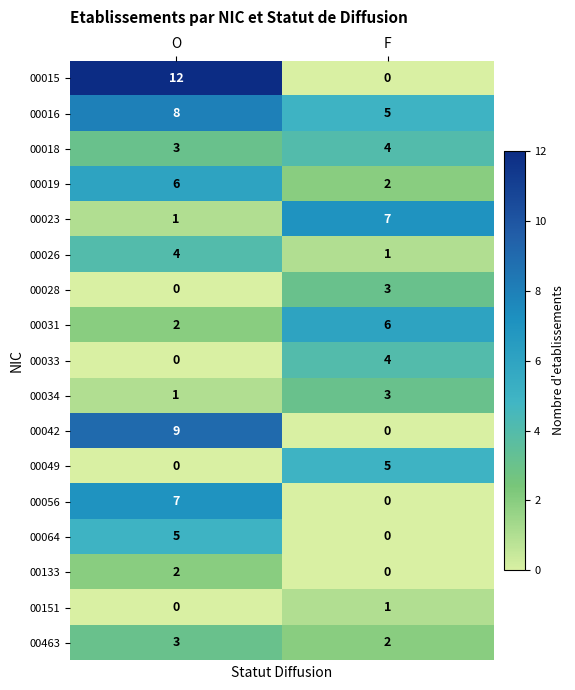

At how many categories does at least one series exceed 10?

1